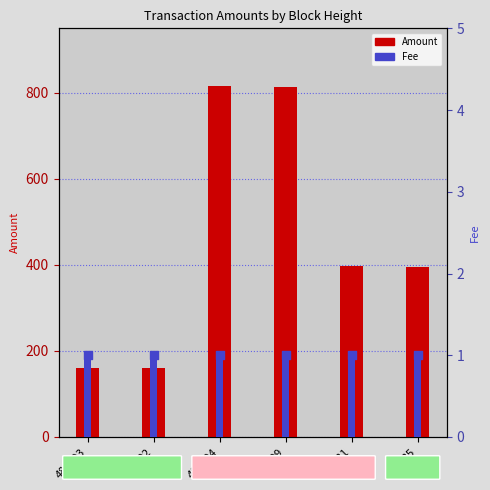

At which category is the sum across all series the highest?

486804